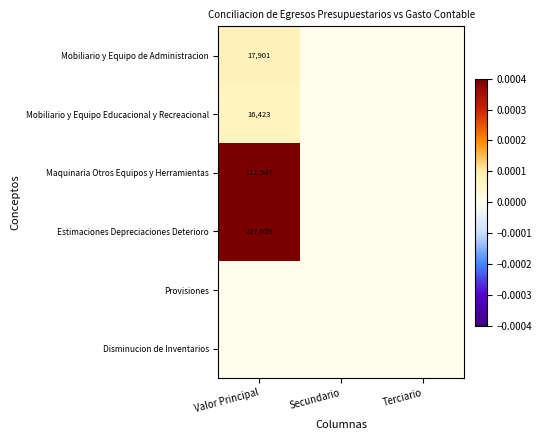

The value of Mobiliario y Equipo Educacional y Recreacional at Valor Principal is 27546. True or false?

False